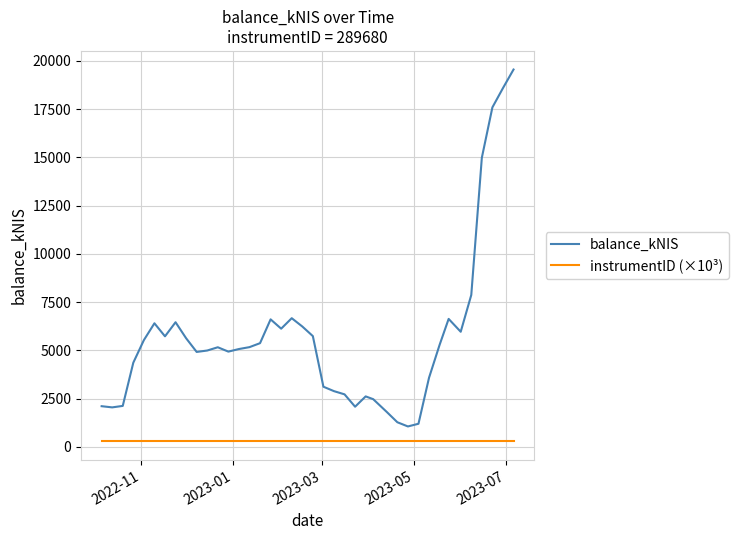

Which series has the widest spread of values?

balance_kNIS